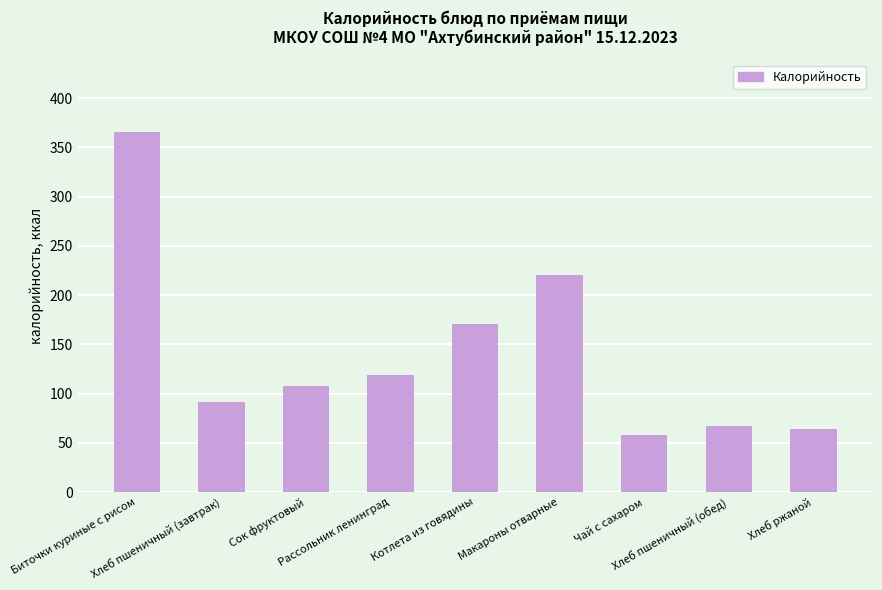

What is the difference between the maximum and minimum values?

308.0